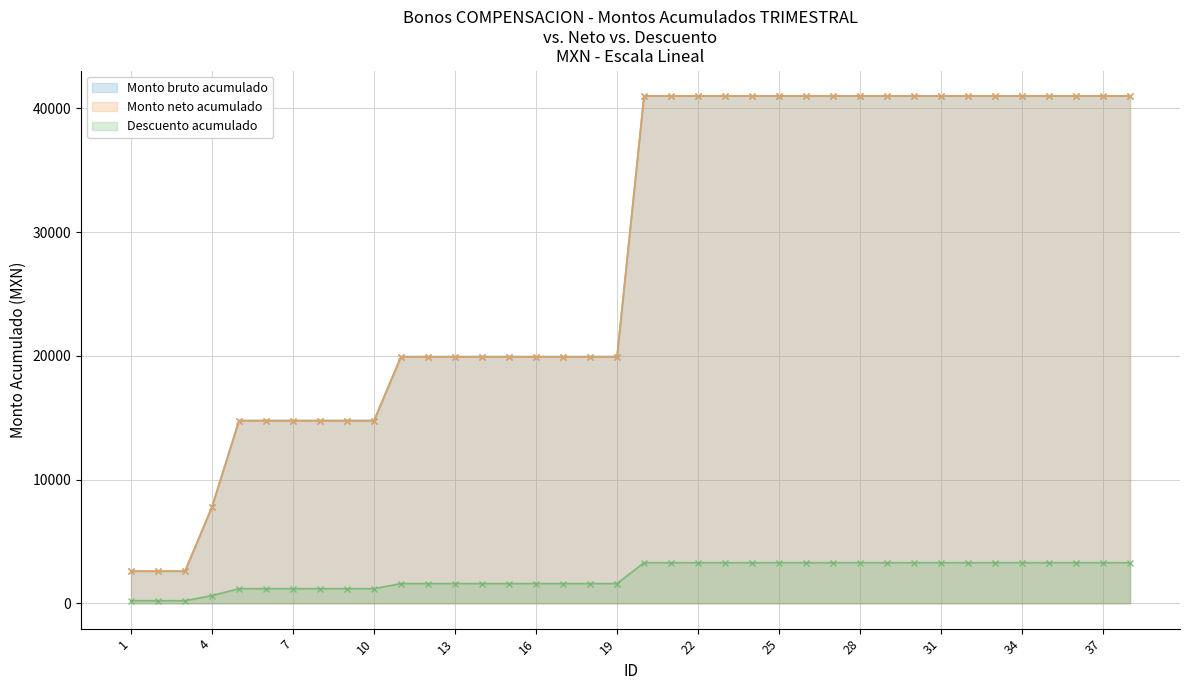

True or false: Monto bruto de los bonos and Monto neto de los bonos intersect in this chart.

False